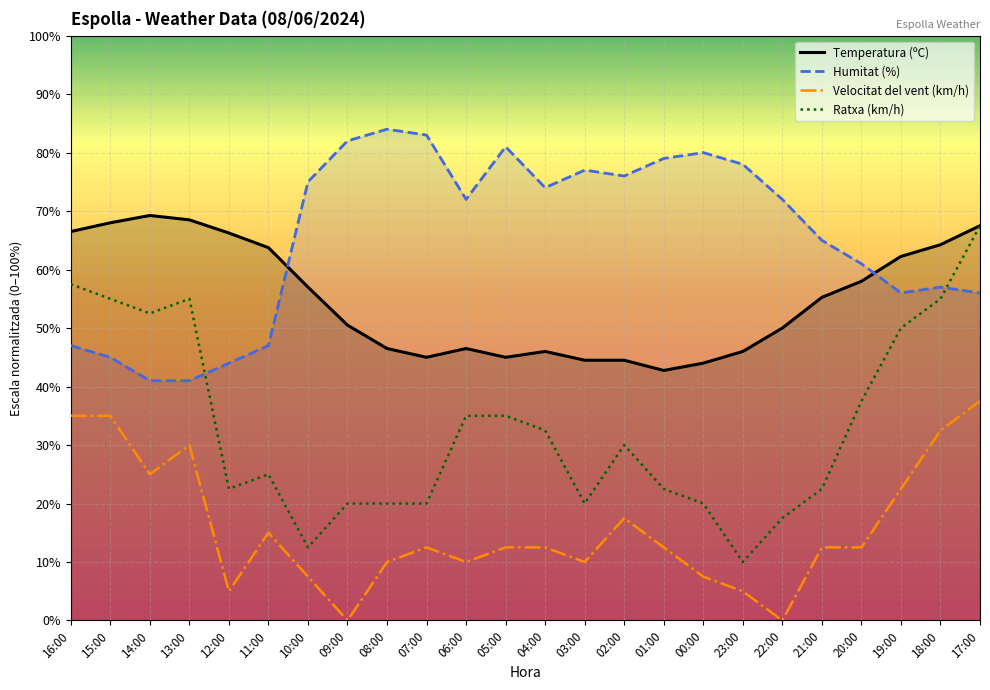

What is the sum of all Ratxa (km/h) values?

795.0